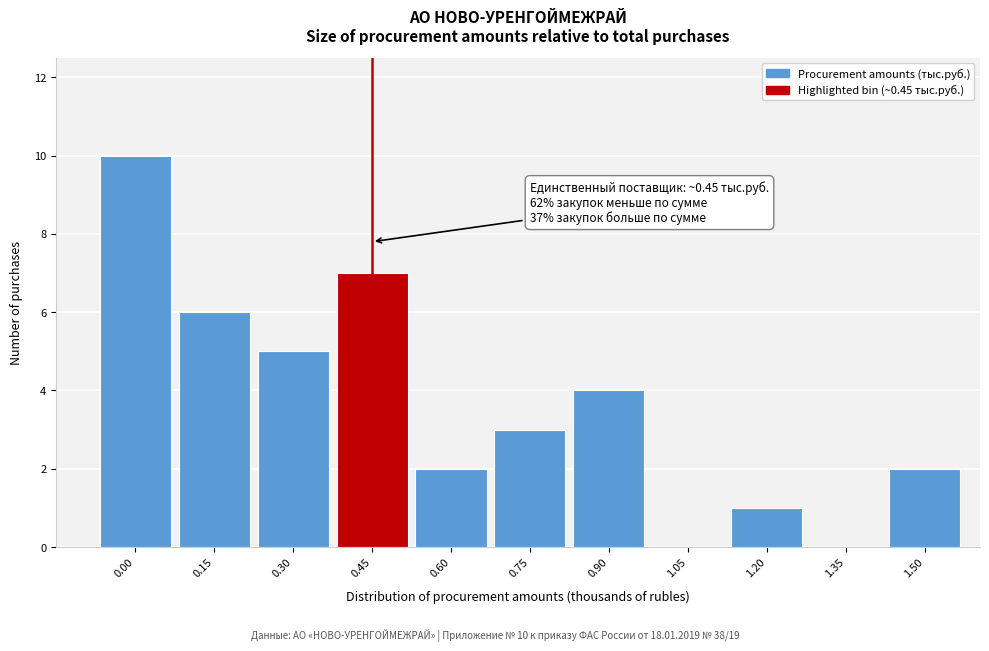

Reading right to left, transcribe all the data shown in this chart.

1.50=2	1.35=0	1.20=1	1.05=0	0.90=4	0.75=3	0.60=2	0.45=7	0.30=5	0.15=6	0.00=10